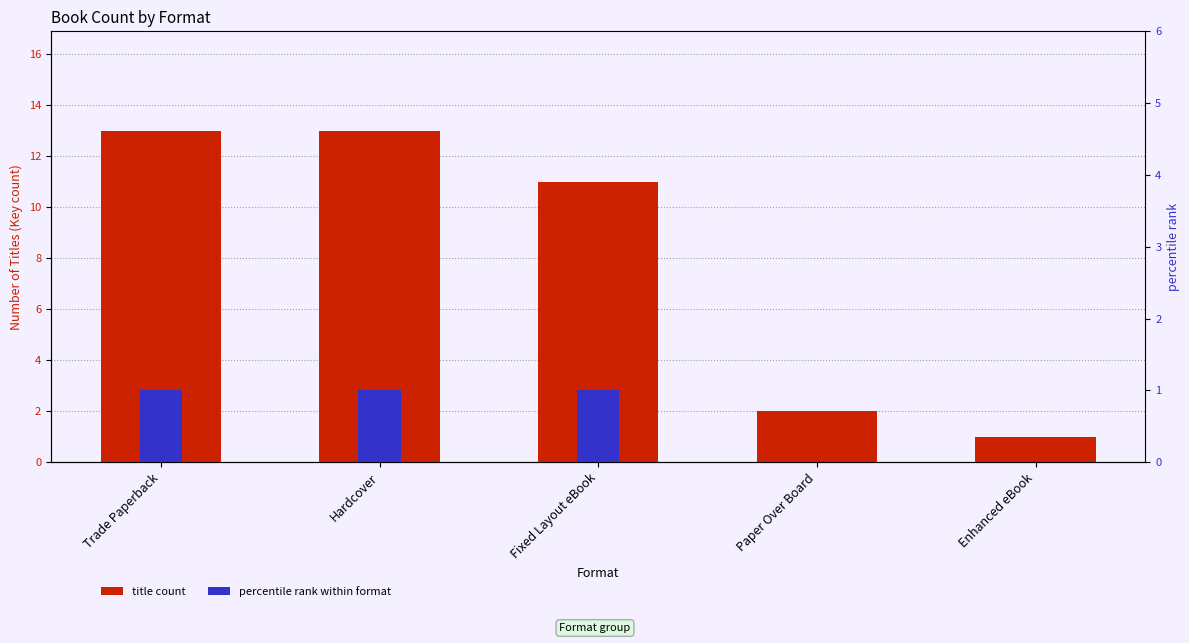

Are the bars horizontal?

No